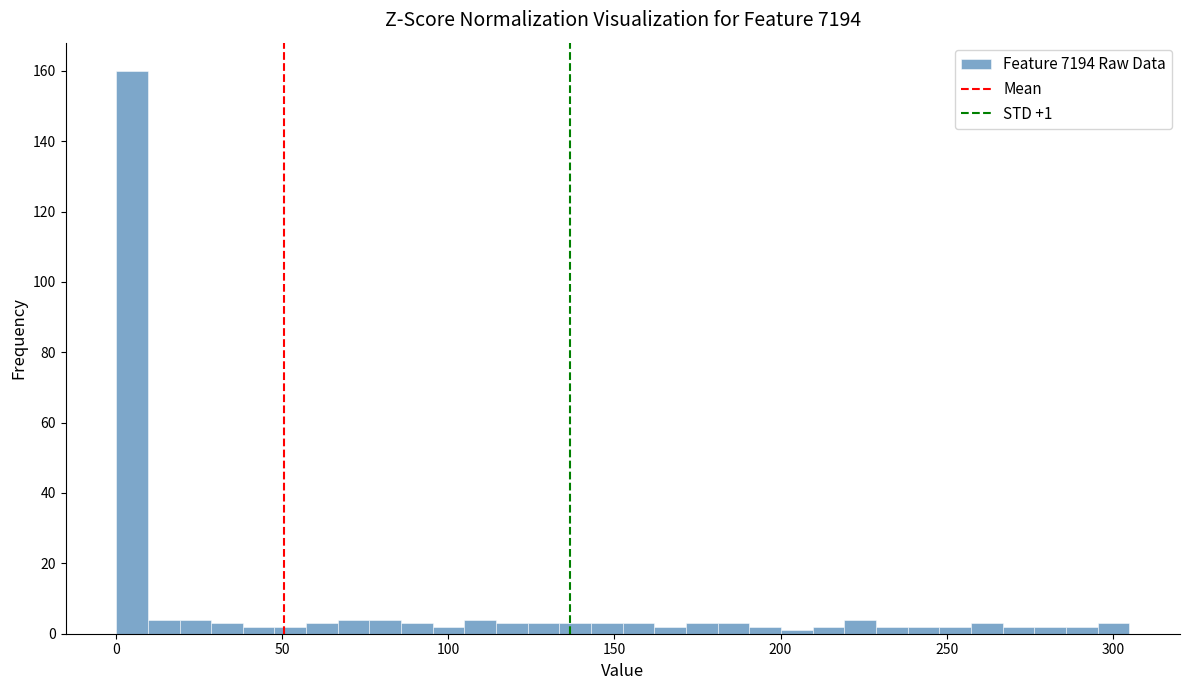

Read against the x-axis, roughly where is the centre of the tallest bar?

5